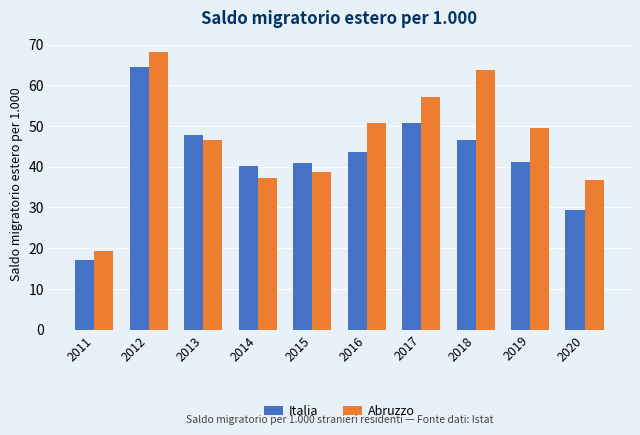

What is the difference between the Abruzzo values at 2011 and 2020?

17.6